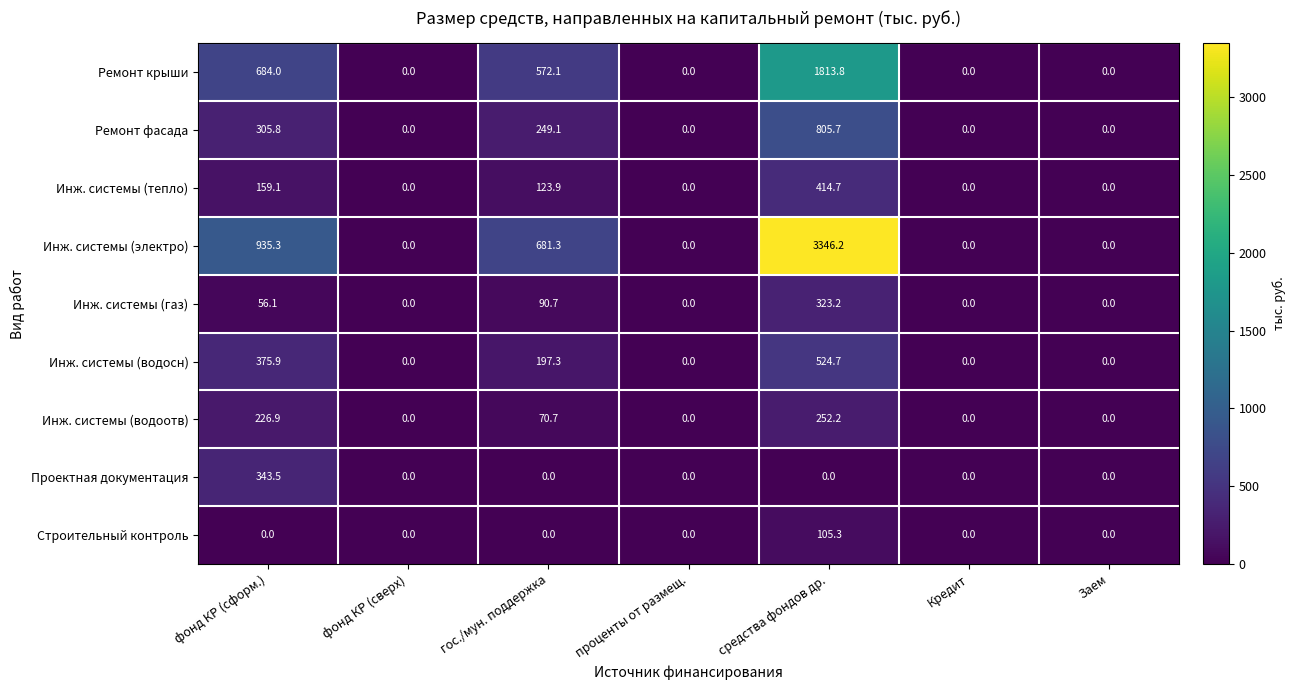

Rank the series by their maximum value, from highest to lowest.

Инж. системы (электро), Ремонт крыши, Ремонт фасада, Инж. системы (водосн), Инж. системы (тепло), Проектная документация, Инж. системы (газ), Инж. системы (водоотв), Строительный контроль